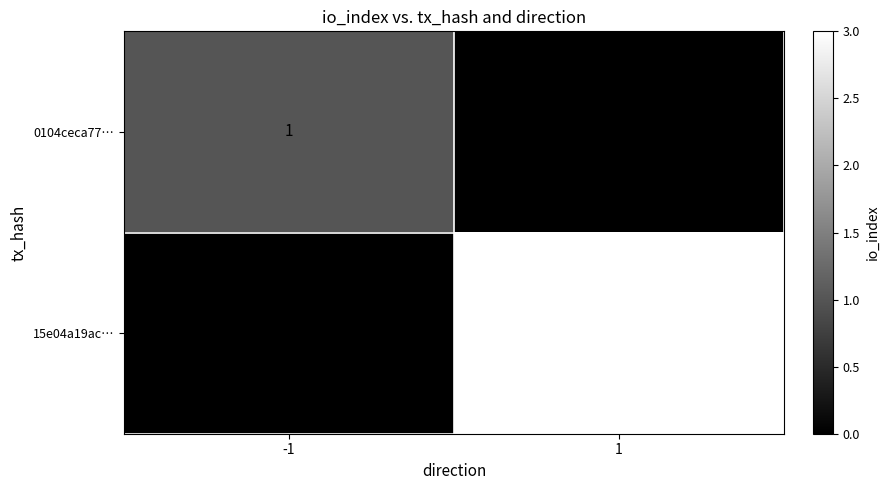

Reading right to left, list all the values displayed in this chart.

0104ceca77…: 1=0	-1=1
15e04a19ac…: 1=3	-1=0